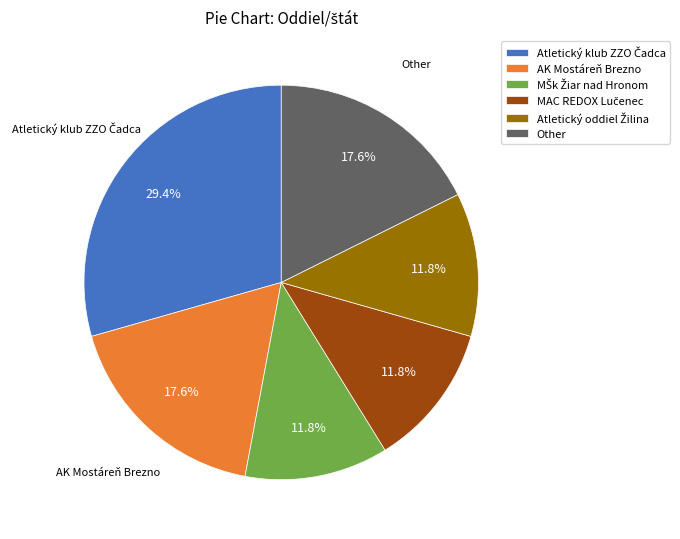

Is there a majority slice in this chart?

No